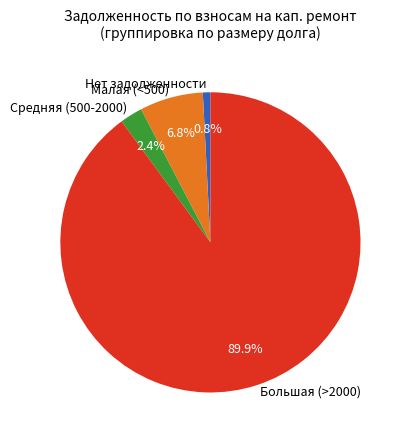

Is there a majority slice in this chart?

Yes